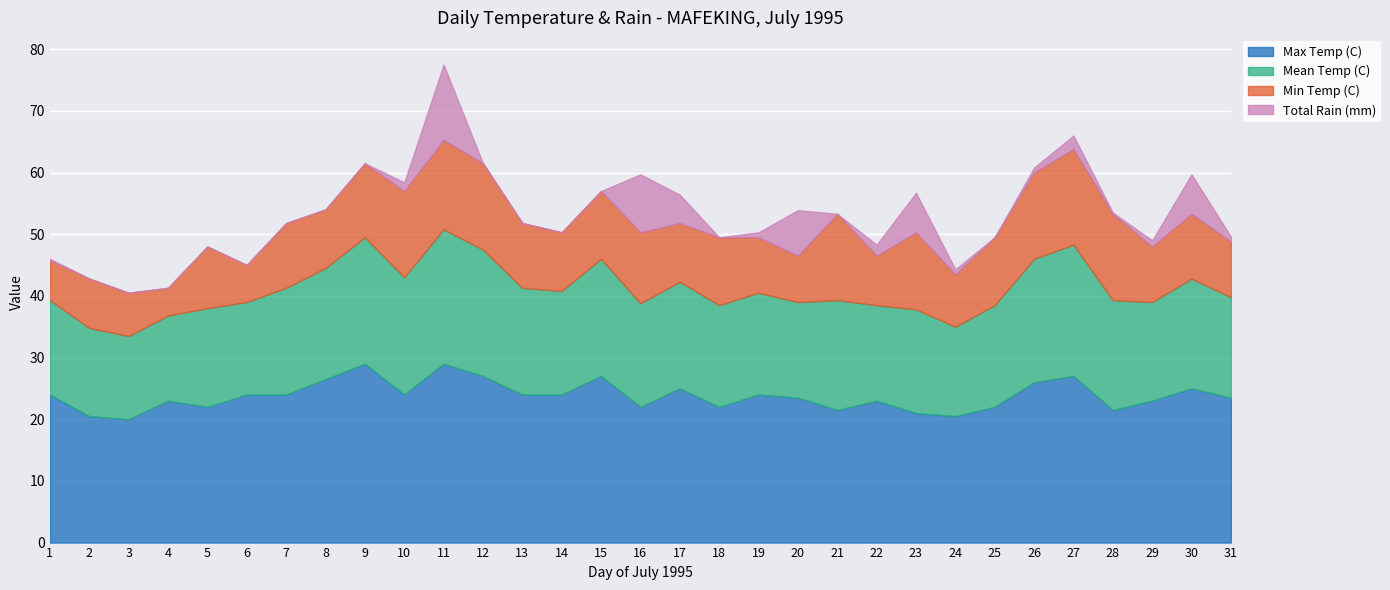

At which label is Mean Temp (C) closest to 17?

14